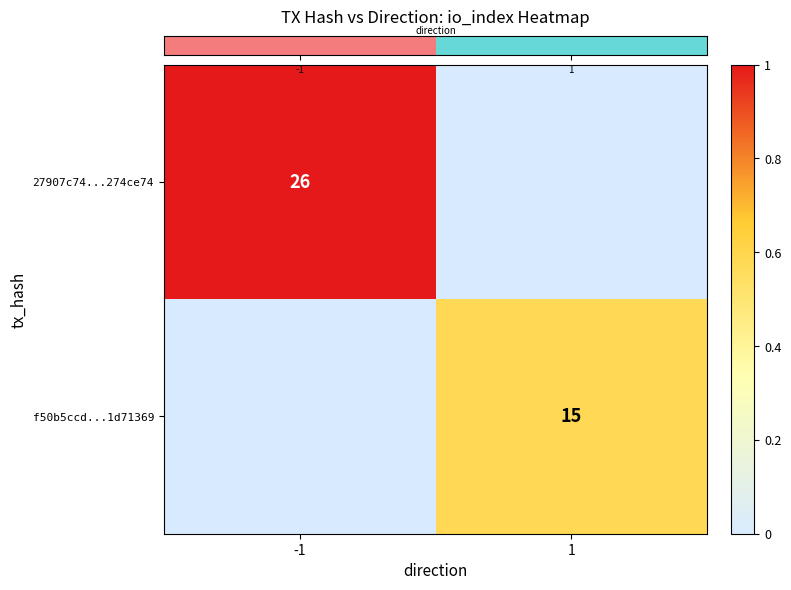

At how many categories does at least one series exceed 0?

2